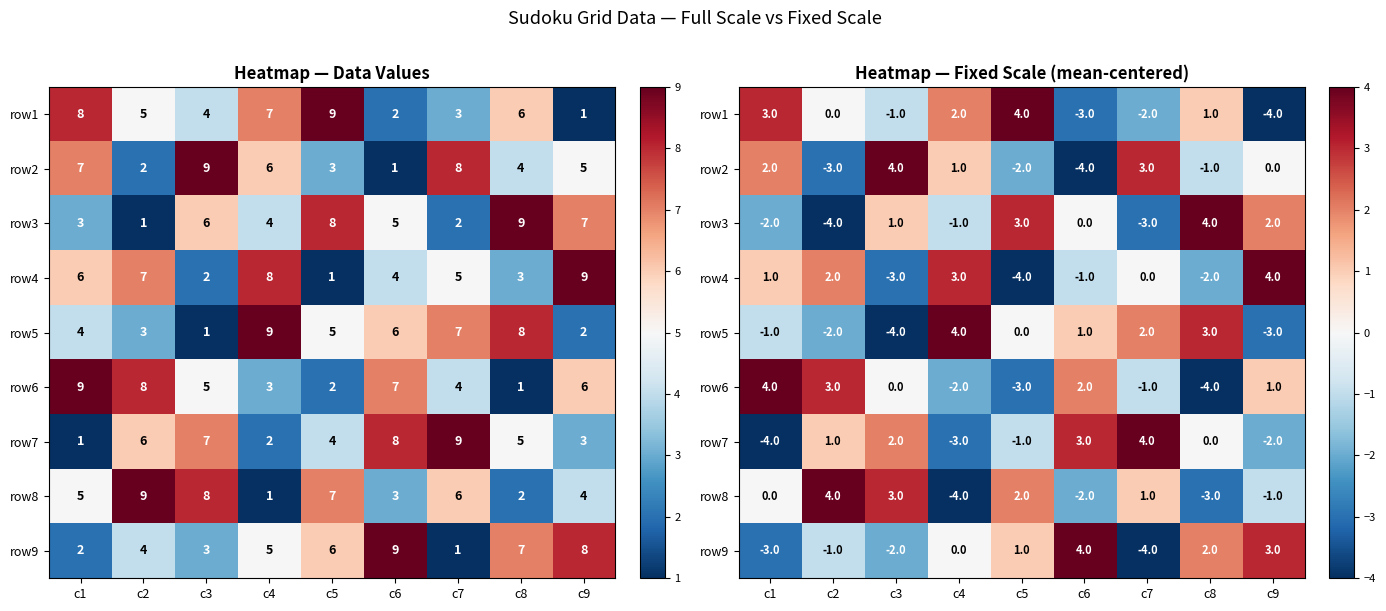

Where is row6 nearest to the value 0?

c3